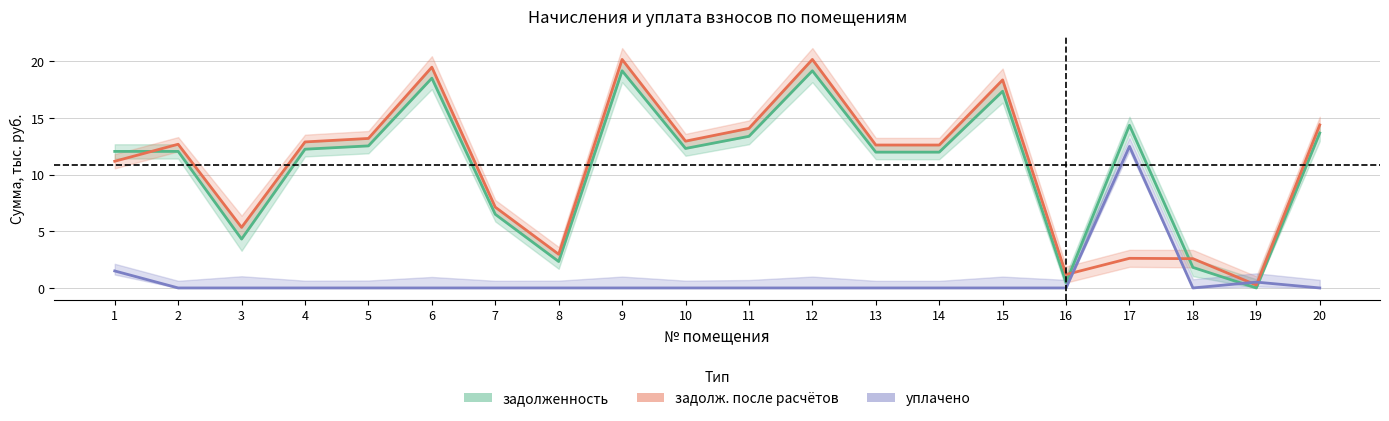

What is the highest value of the уплачено series?

12.5